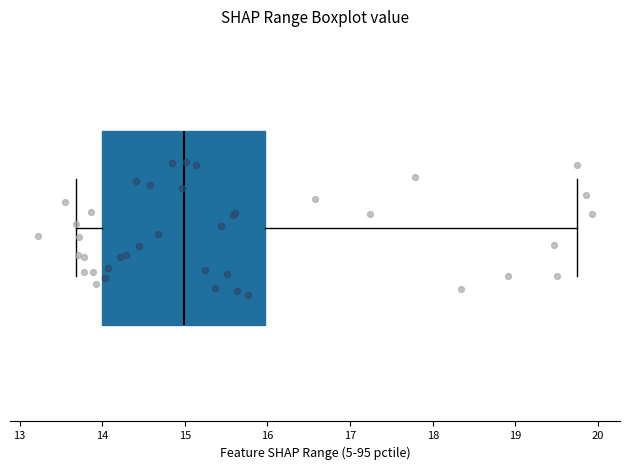

Where does the right whisker of the box end on the x-axis? The values are not printed on the chart, so give them approximately, as read against the axis.

19.8